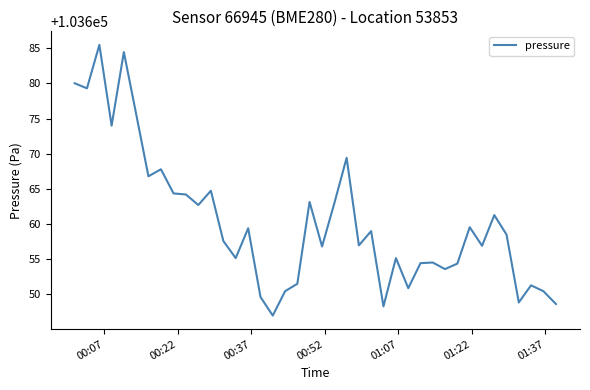

What is the smallest value displayed?

103646.9